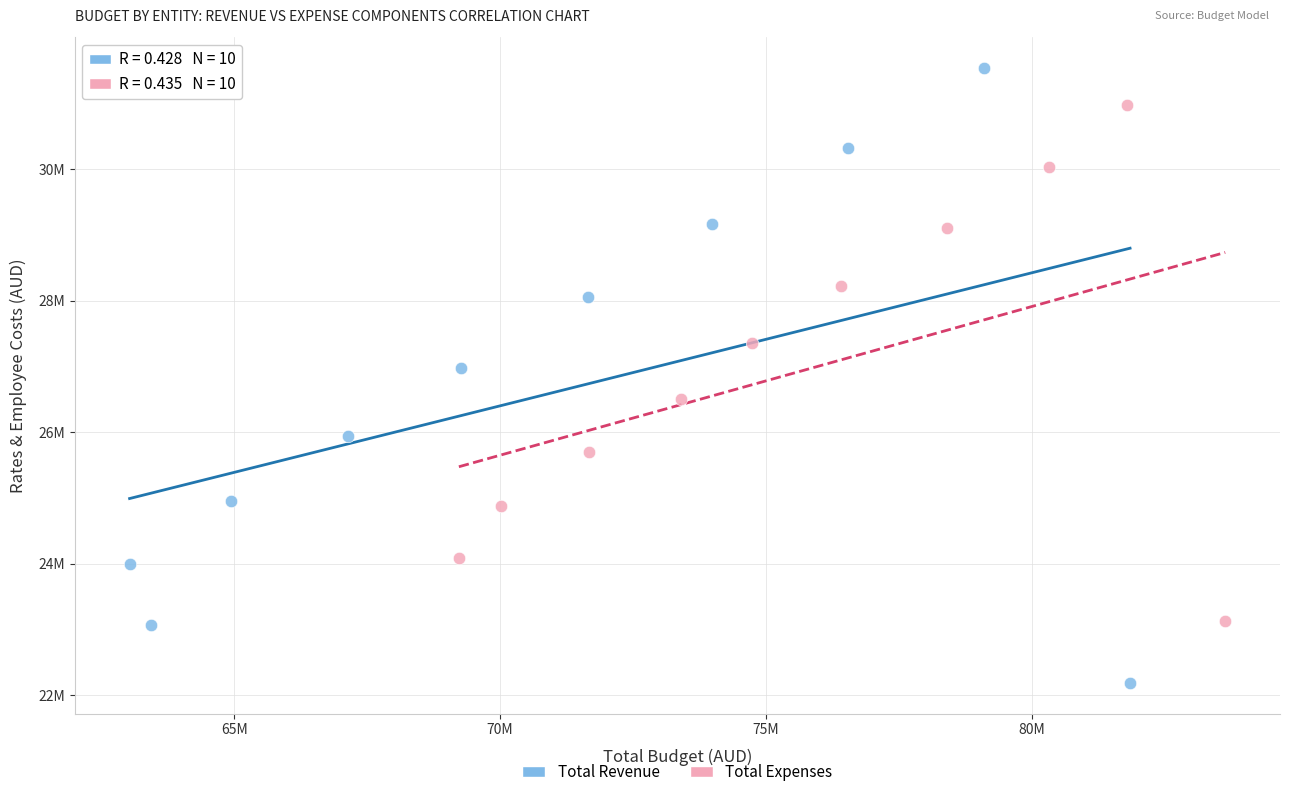

Which series reaches the minimum Y coordinate?

Total Revenue